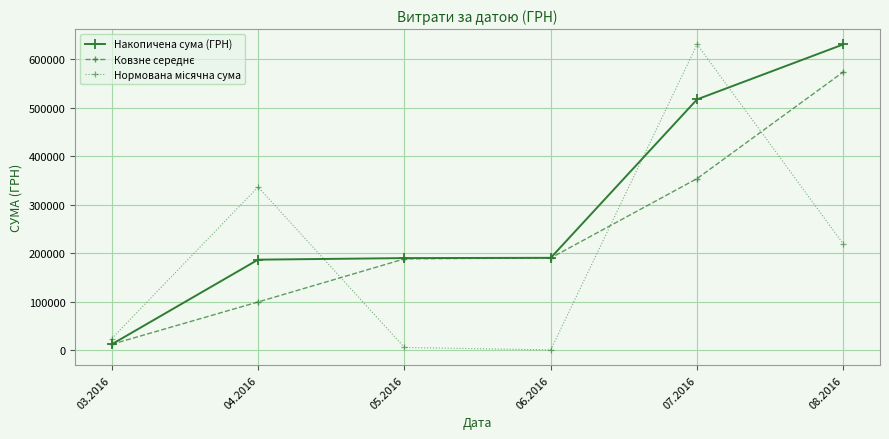

The Накопичена сума (ГРН) series shows 517579.4 at 07.2016. True or false?

True